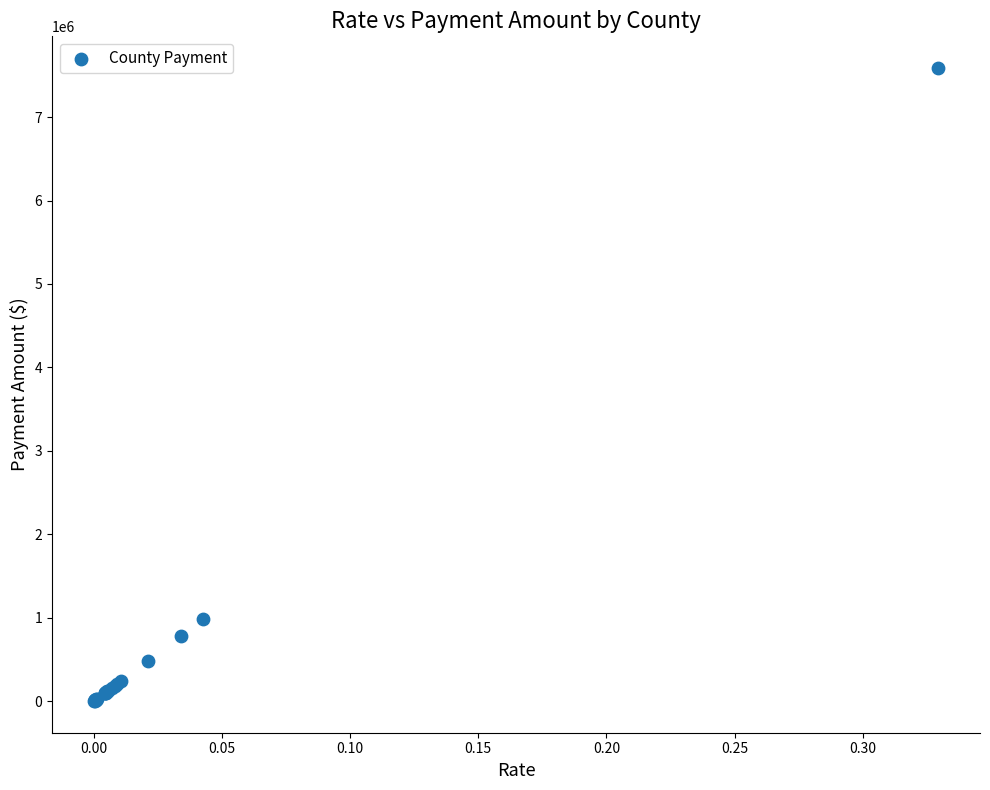

What Y value in the scatter plot is closest to 3795747?

986115.8